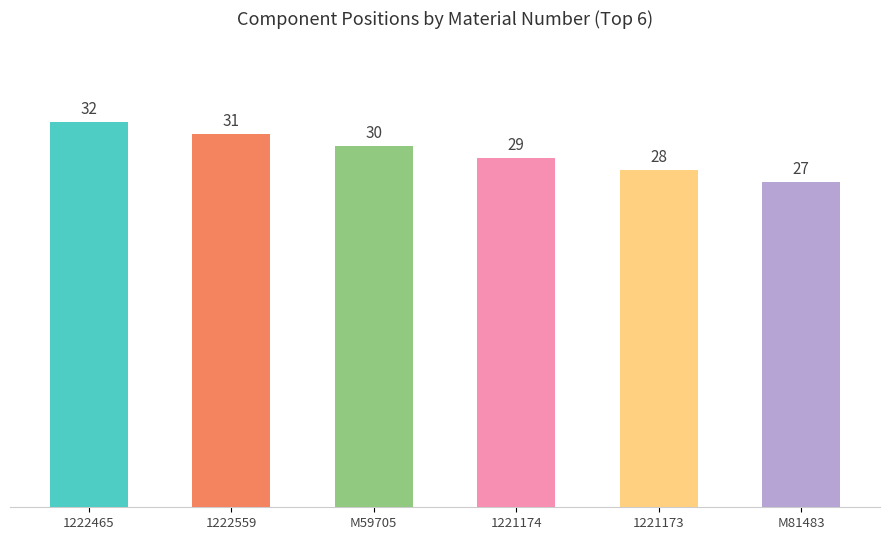

Reading left to right, what are all the values shown in this chart?

32	31	30	29	28	27